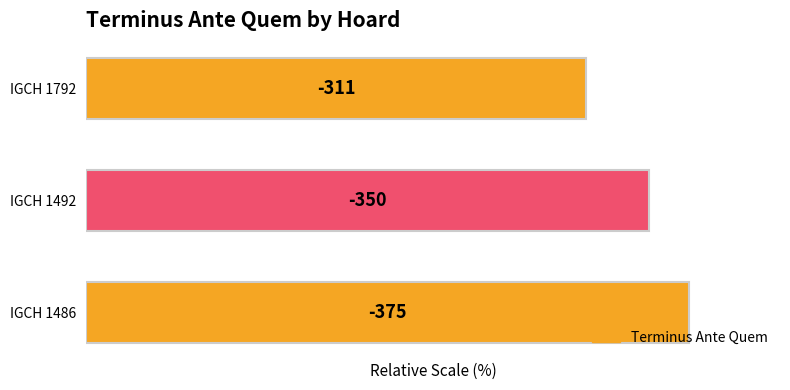

Are the bars horizontal?

Yes